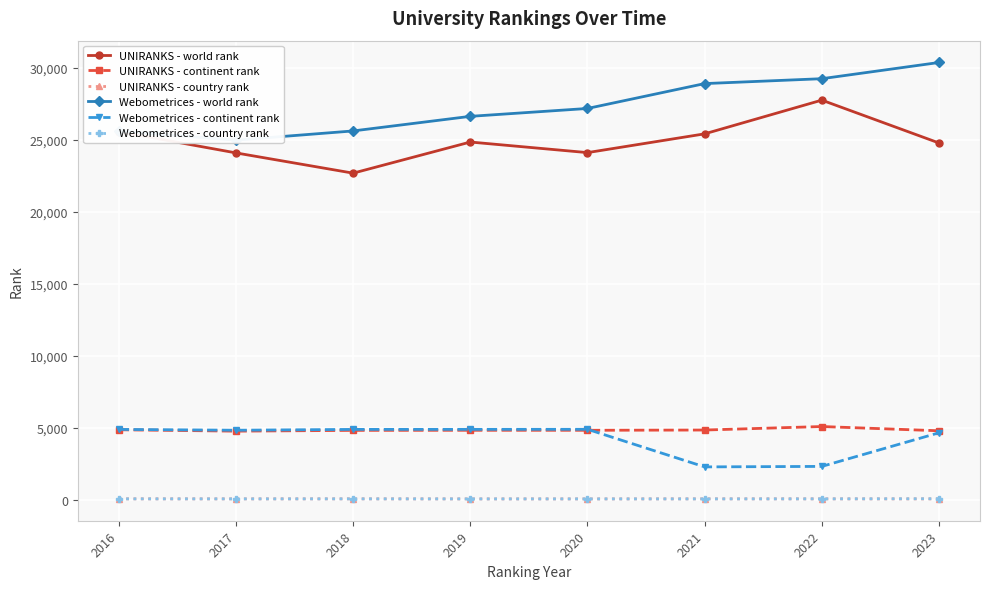

The UNIRANKS - world rank series shows 11184 at 2018. True or false?

False